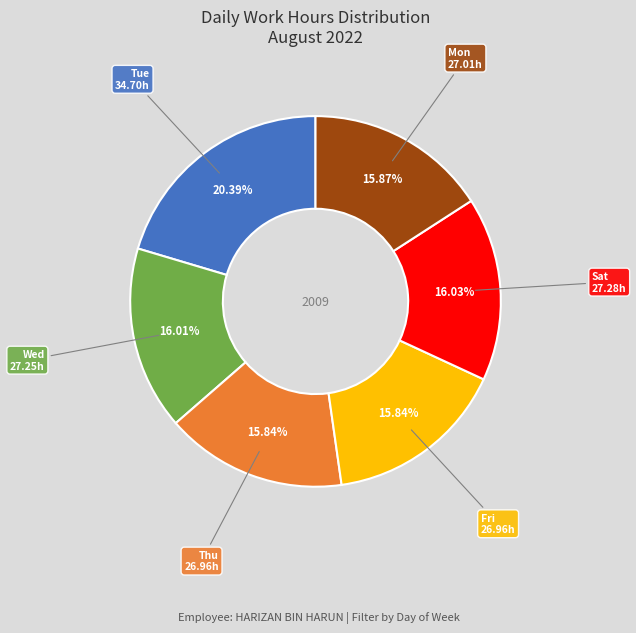

Does any single category account for the majority?

No